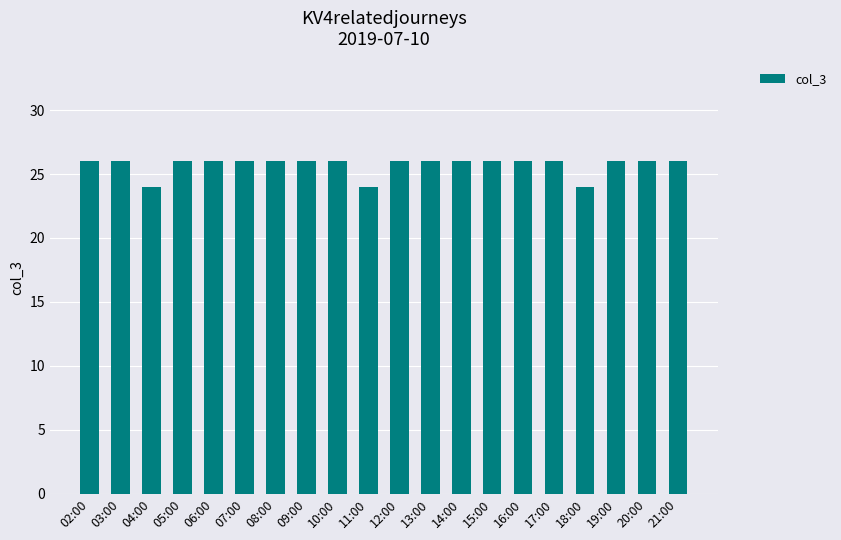

Is it true that the value at 08:00 is 42?

False